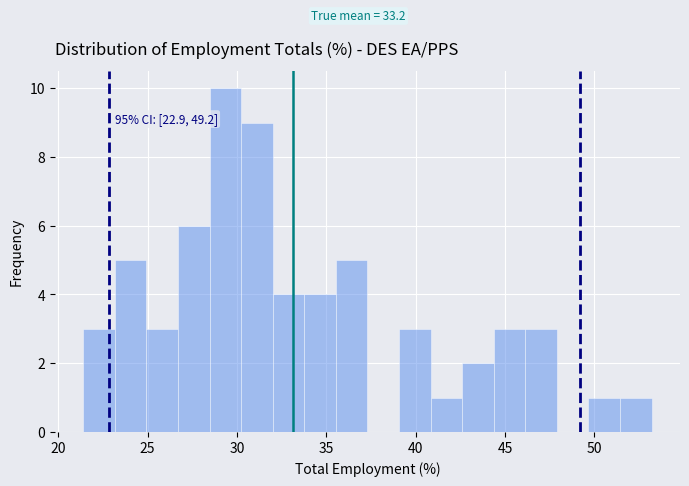

Read against the x-axis, roughly where is the centre of the tallest bar?

29.5